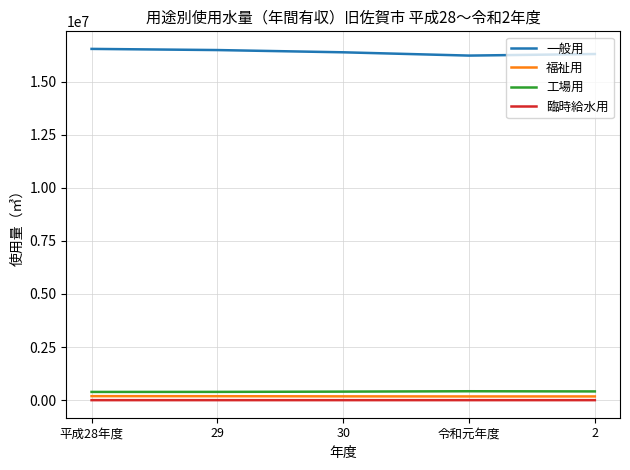

The value of 一般用 at 平成28年度 is 16536290. True or false?

True